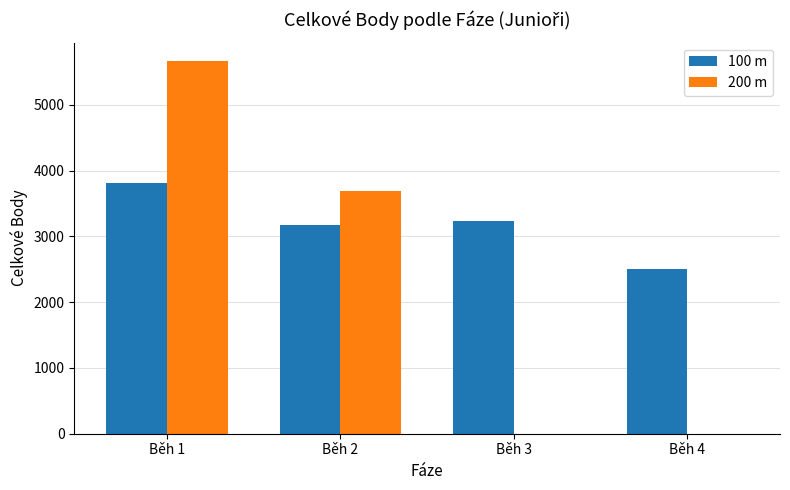

What is the average value of the 200 m series?

2339